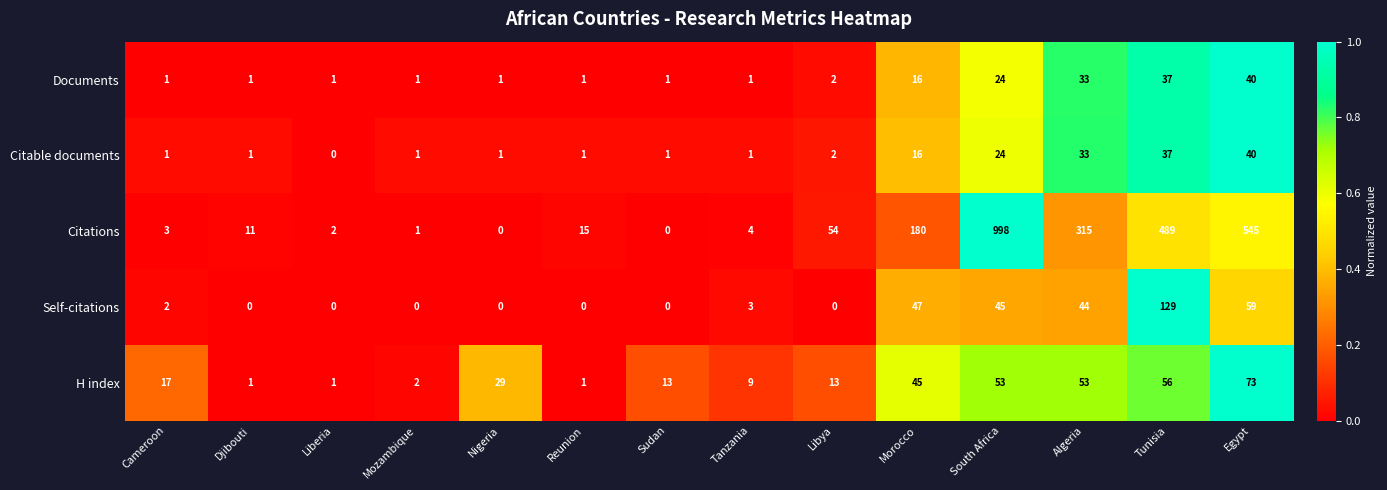

At which category does the chart reach its peak across all series?

South Africa